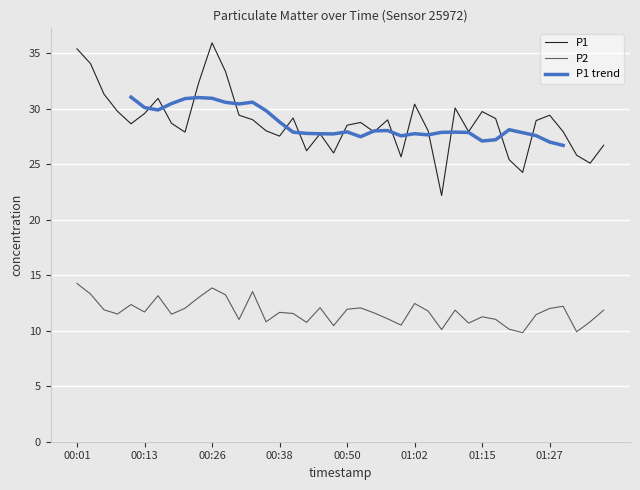

At which category is the sum across all series the highest?

00:26